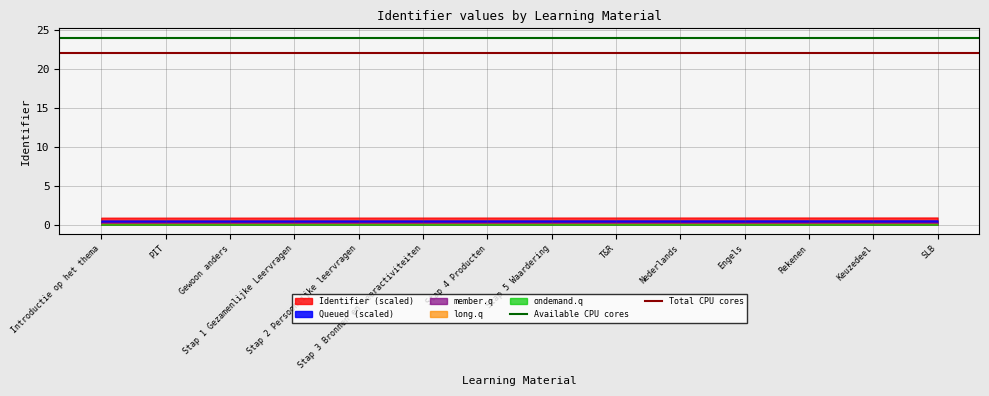

True or false: Queued (scaled) and member.q cross at least once.

False